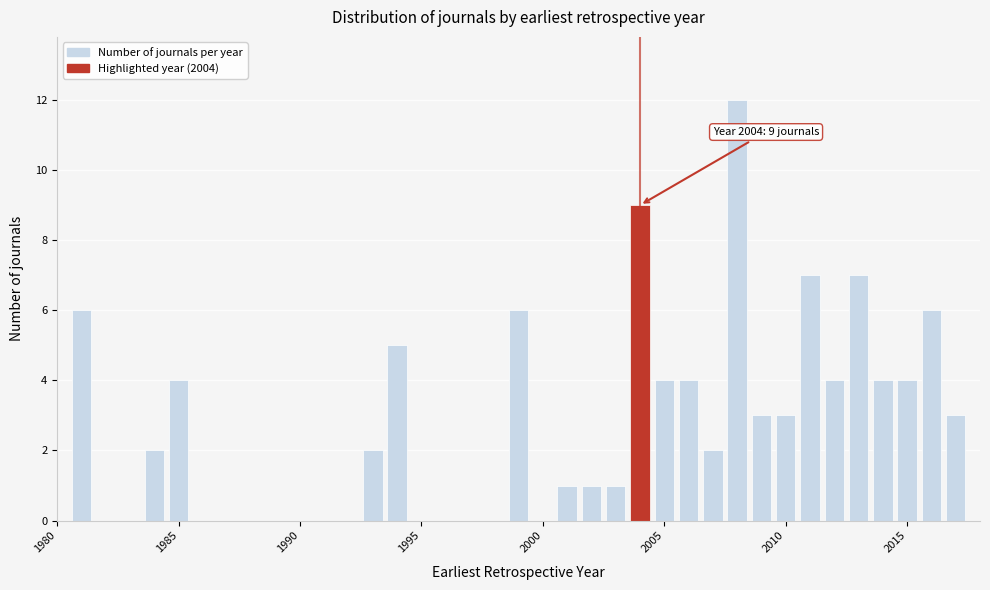

Read against the x-axis, roughly where is the centre of the tallest bar?

2008.0